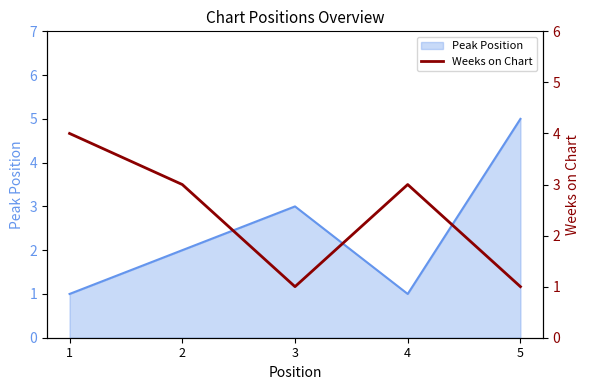

The value of Peak Position at 4 is 2. True or false?

False